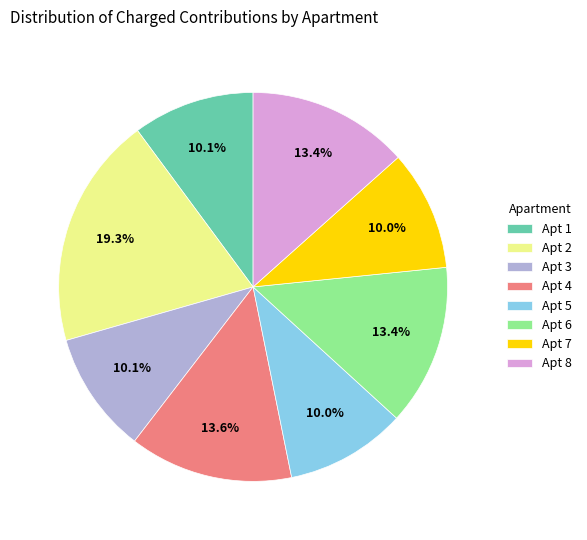

Which slice is the largest?

Apt 2